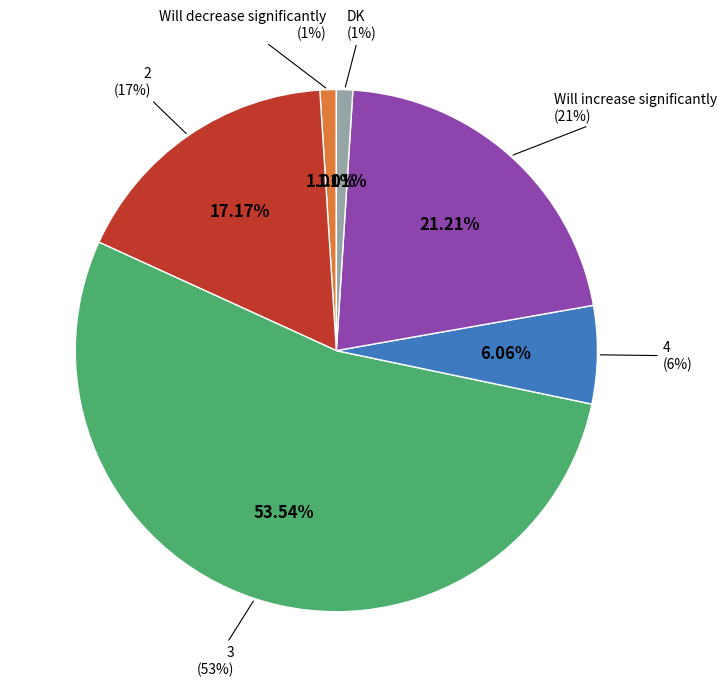

Which slice is the largest?

3